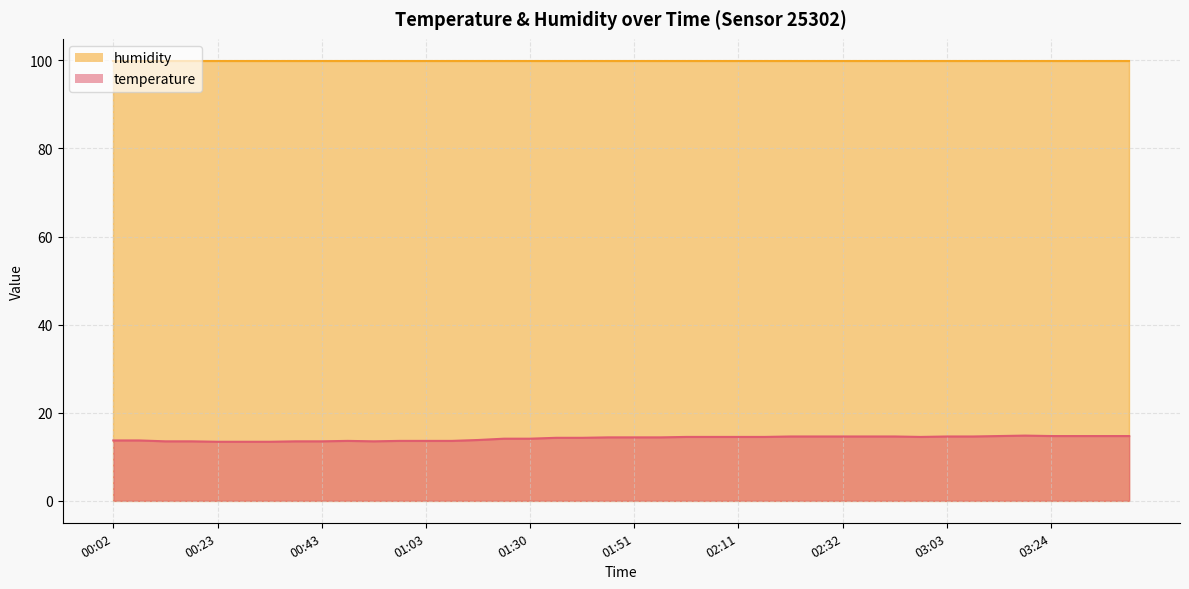

How many points are lower than both their immediate neighbors (excluding endpoints)?

2